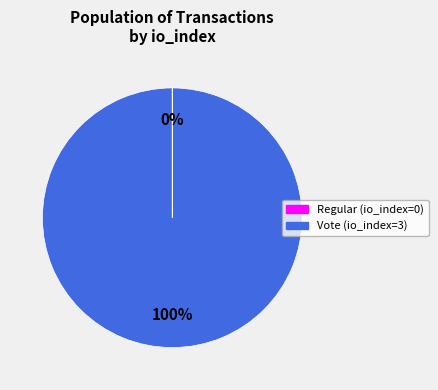

What percentage is the Vote slice, to the nearest percent?

100%